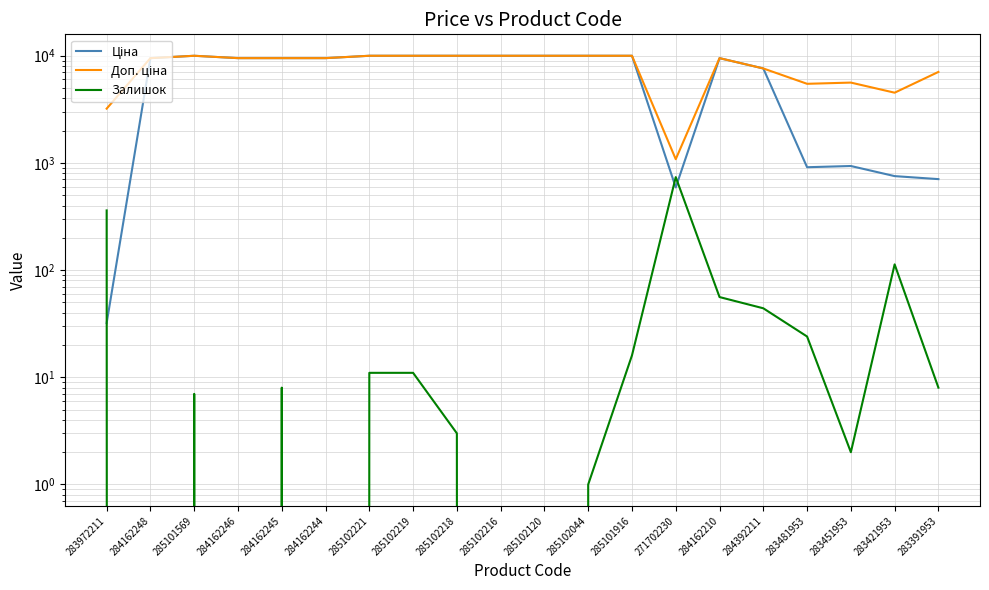

How many data points in Доп. ціна are less than 9480?

7